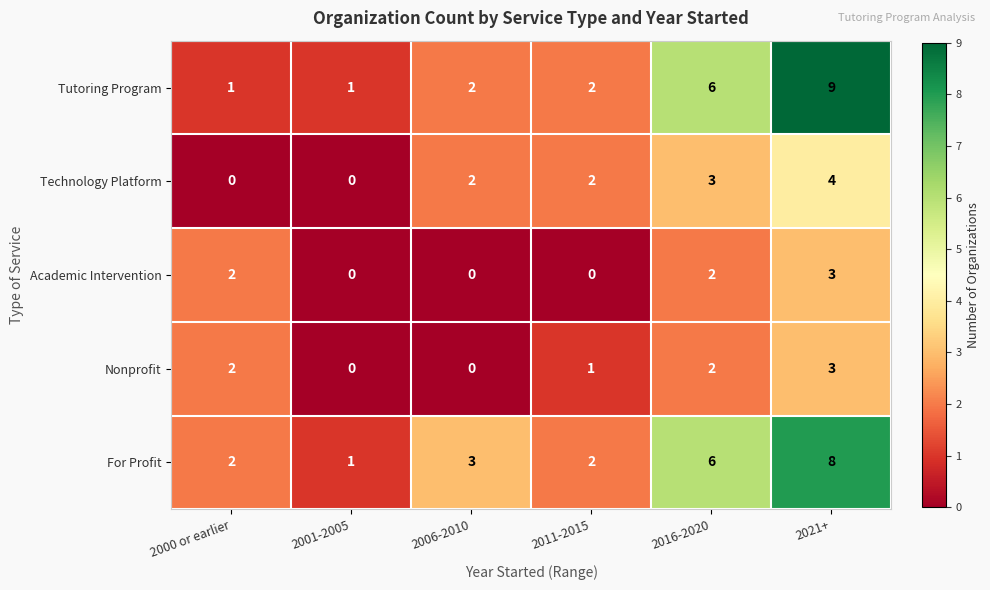

What is the total value across all series at 2001-2005?

2